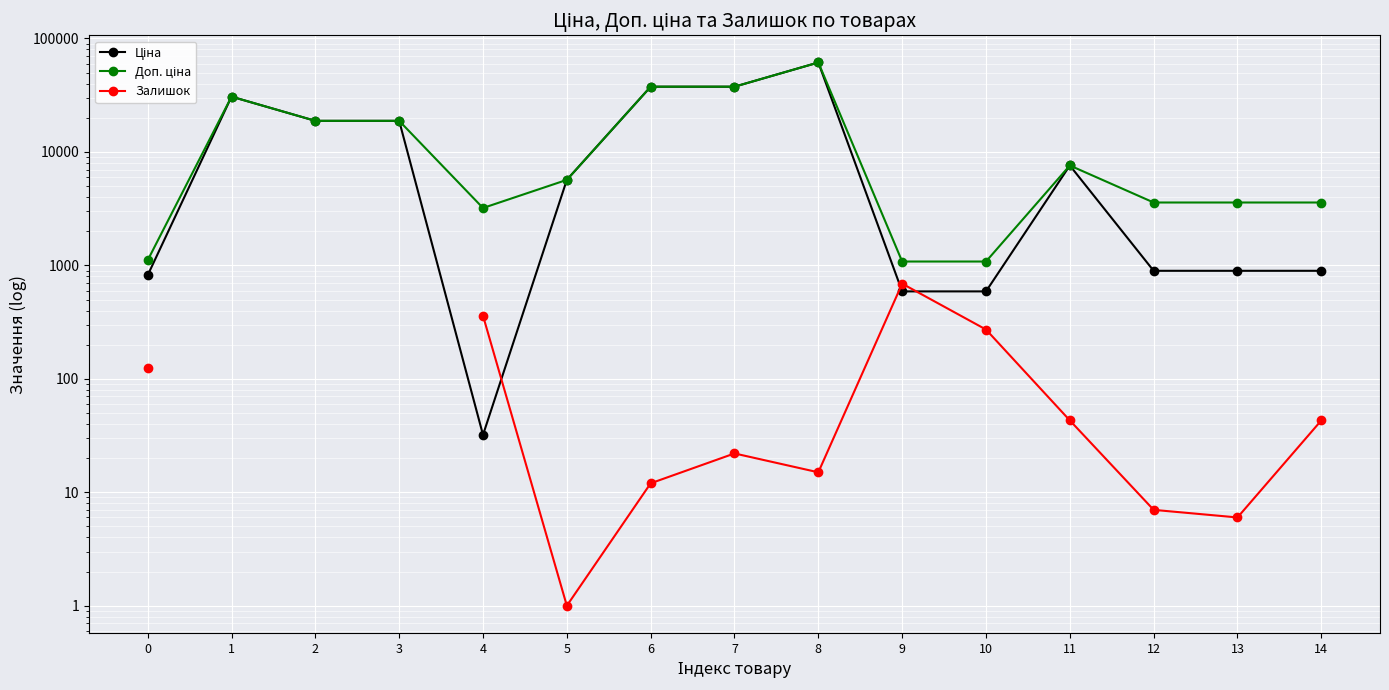

What is the value of the Ціна point at the 7th from the left?

37593.6